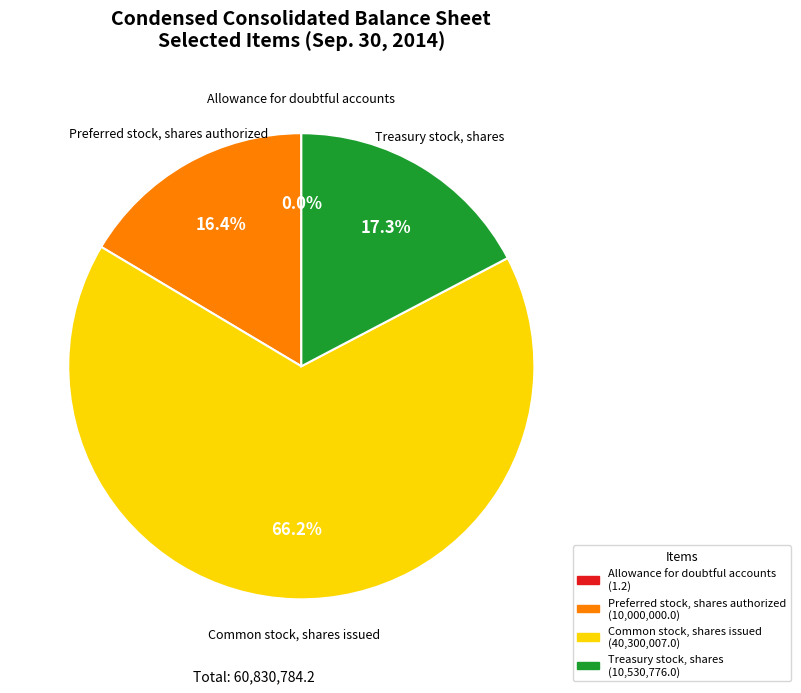

To the nearest percent, what is the combined percentage of Treasury stock, shares and Preferred stock, shares authorized?

34%